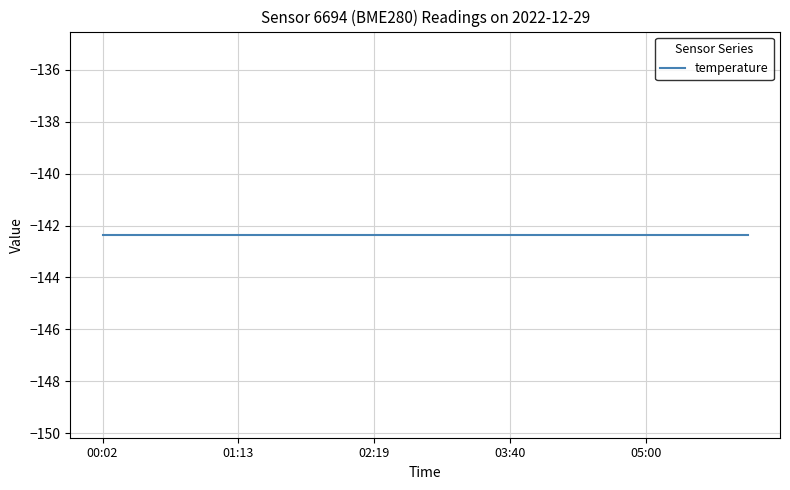

What is the label of the 20th point from the right?

00:02